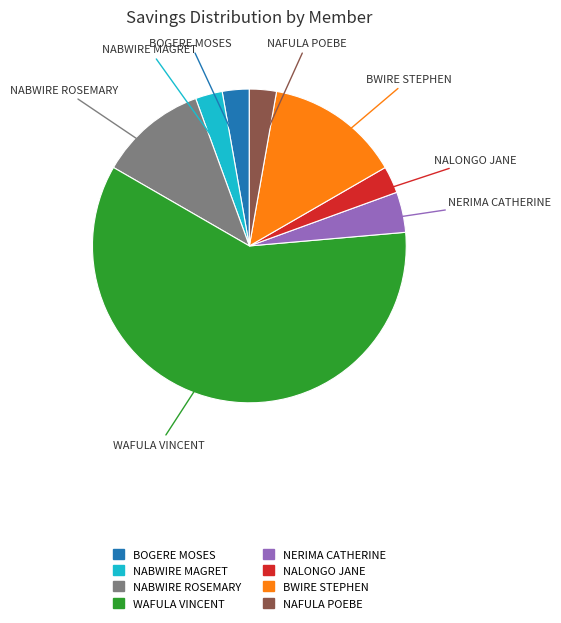

What is the ratio of the value at NABWIRE ROSEMARY to the value at NAFULA POEBE?

4.0